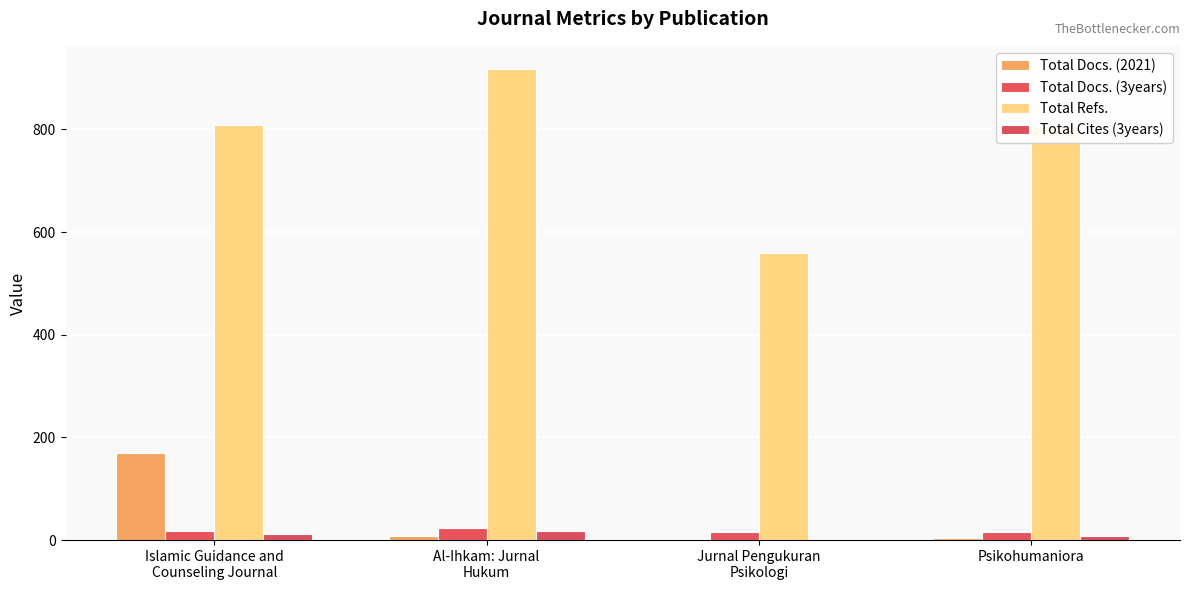

Rank the series by their maximum value, from highest to lowest.

Total Refs., Total Docs. (2021), Total Docs. (3years), Total Cites (3years)